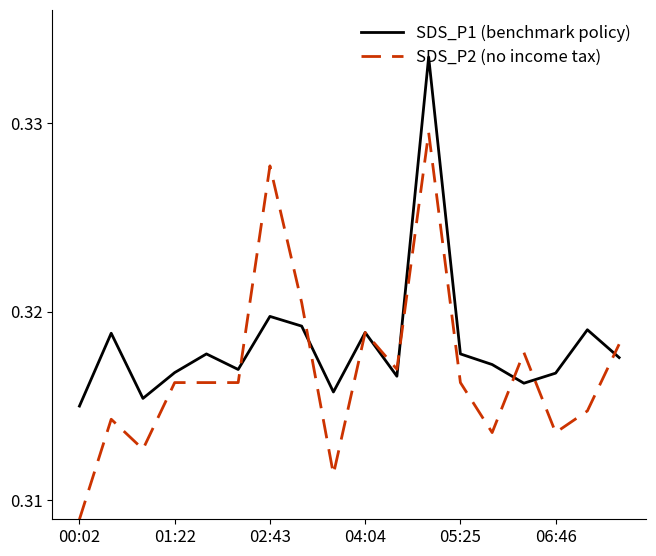

Which series has the widest spread of values?

SDS_P2 (no income tax)